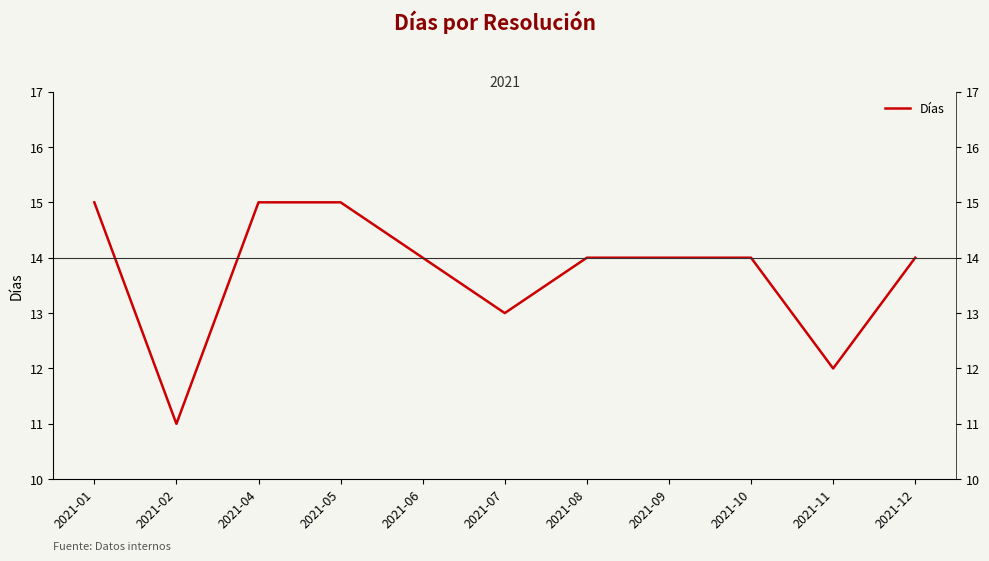

What is the value of the 7th point from the left?

14